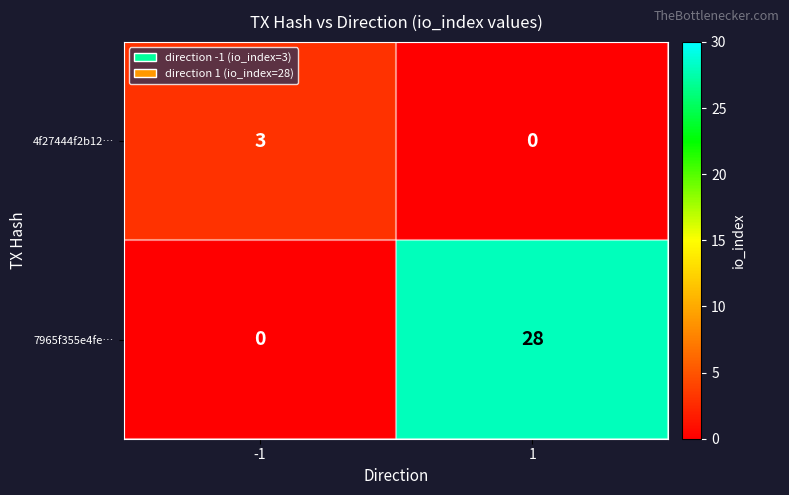

Rank the series by their maximum value, from lowest to highest.

4f27444f2b12…, 7965f355e4fe…